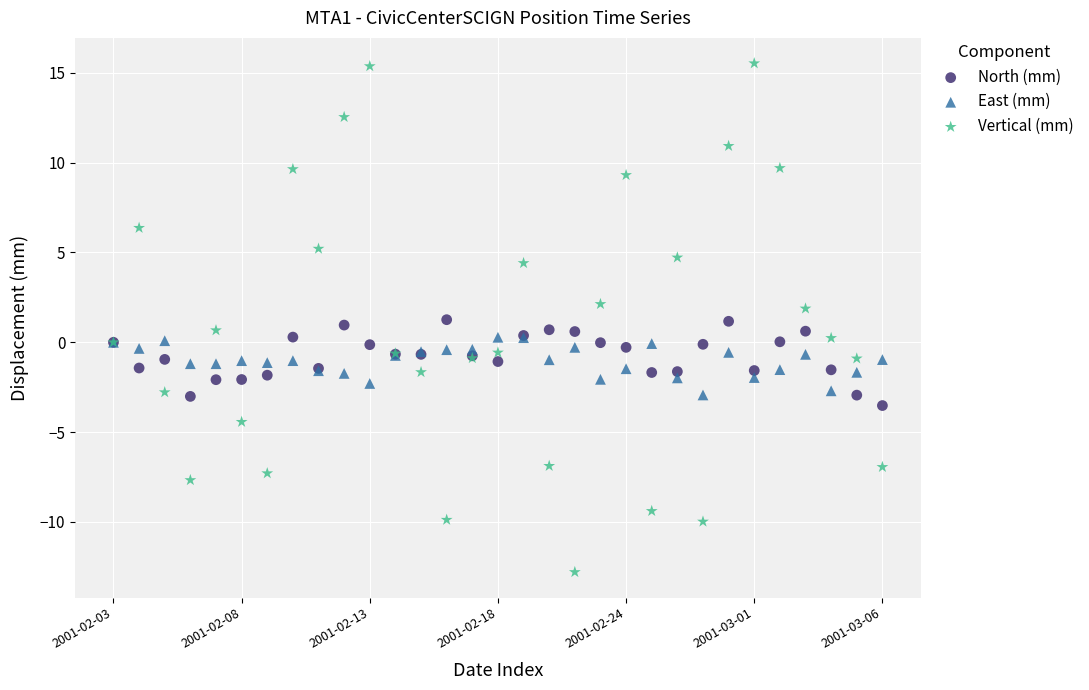

Which series has the largest Y range (max minus min)?

Vertical (mm)